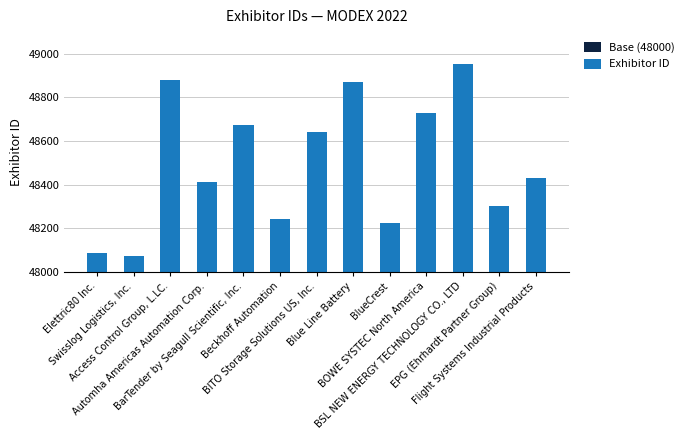

Does the chart contain stacked bars?

No